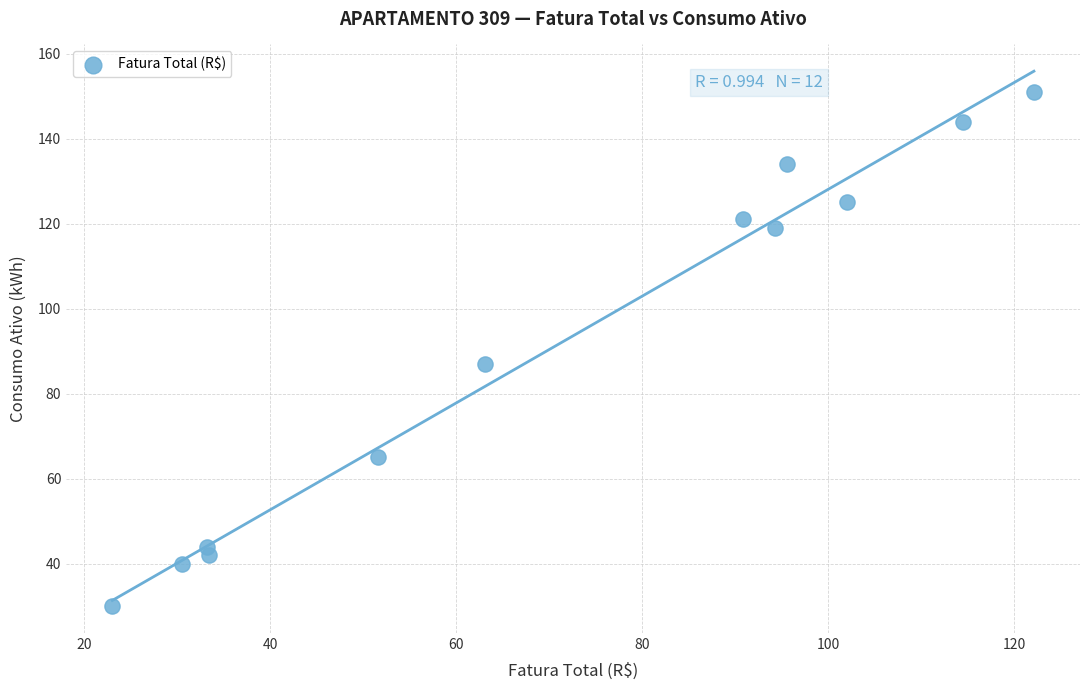

What Y value in the scatter plot is closest to 90?

87